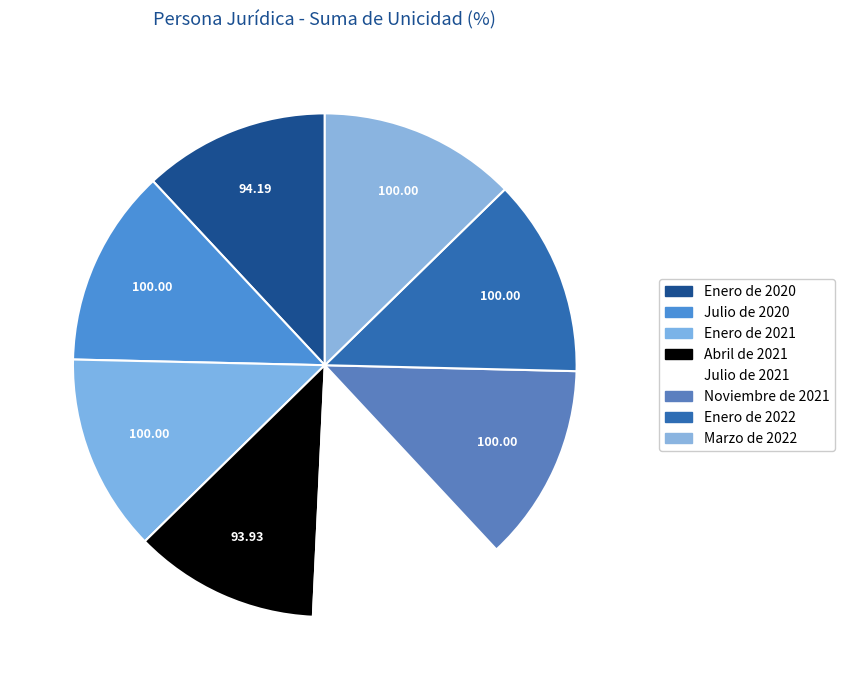

The Enero de 2022 slice represents 1% of the pie. True or false?

False